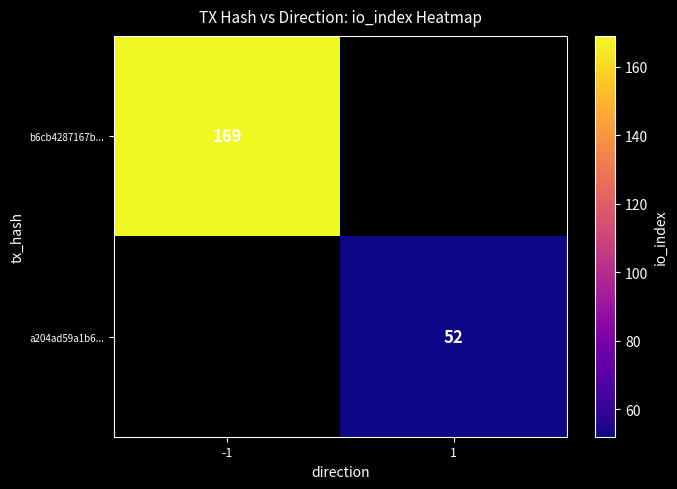

Which label corresponds to the smallest value in the chart?

1